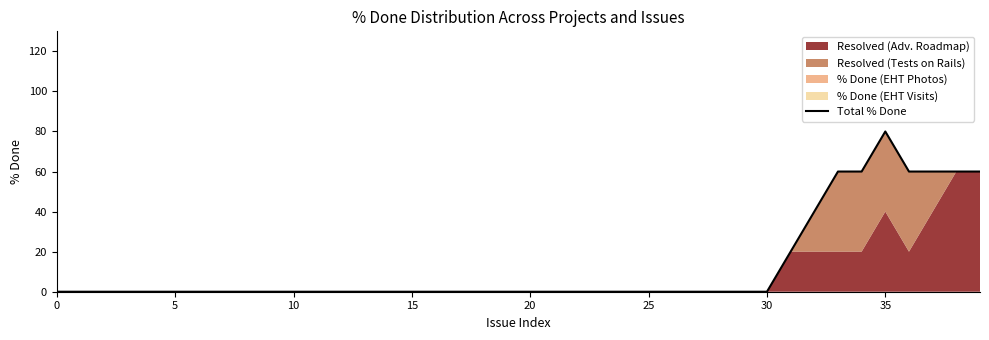

At which label is the value closest to 40?

32